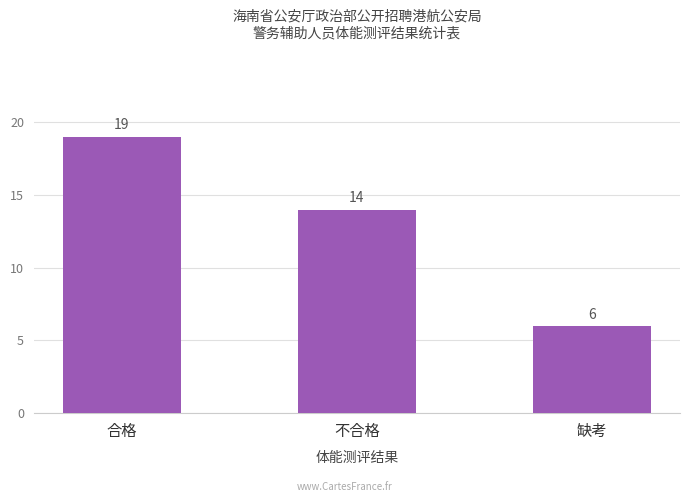

Count the number of data series in this chart.

1